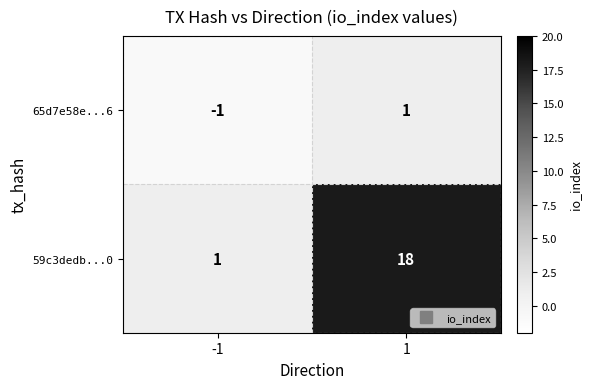

The value of 59c3dedb...0 at 1 is 18. True or false?

True